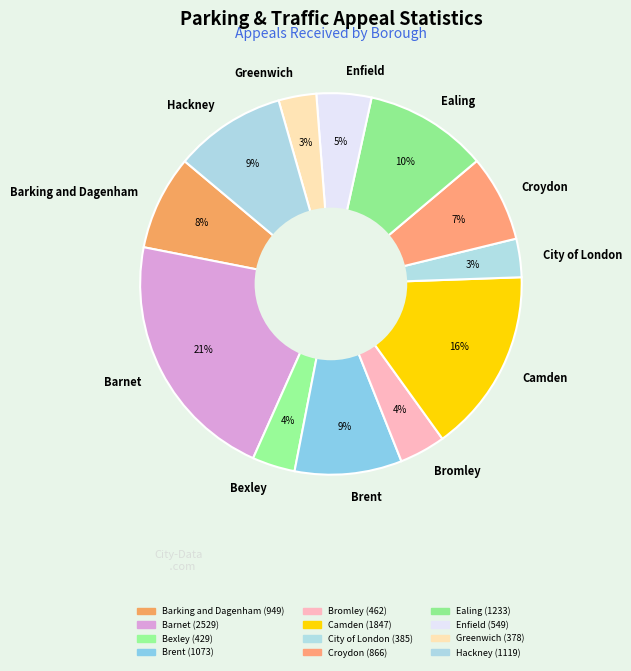

The Hackney slice represents 24% of the pie. True or false?

False